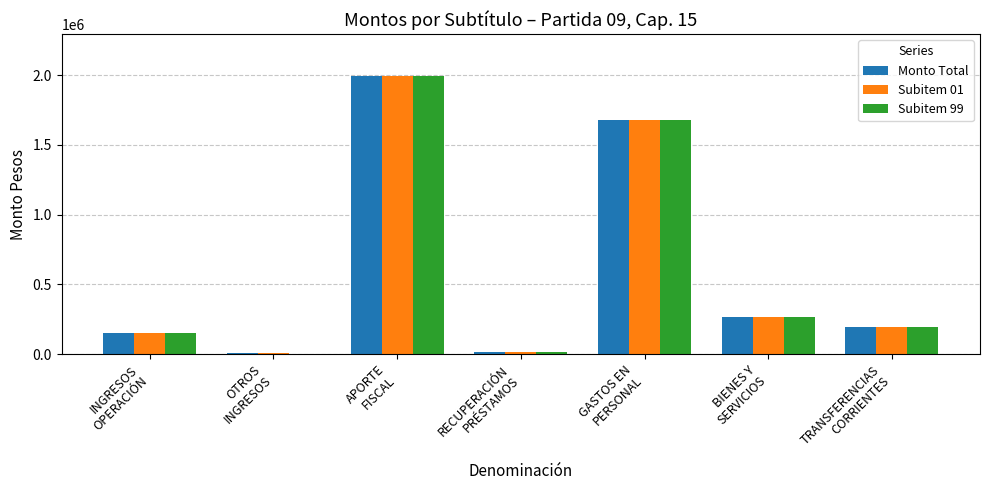

What is the highest value of the Monto Total series?

1993383